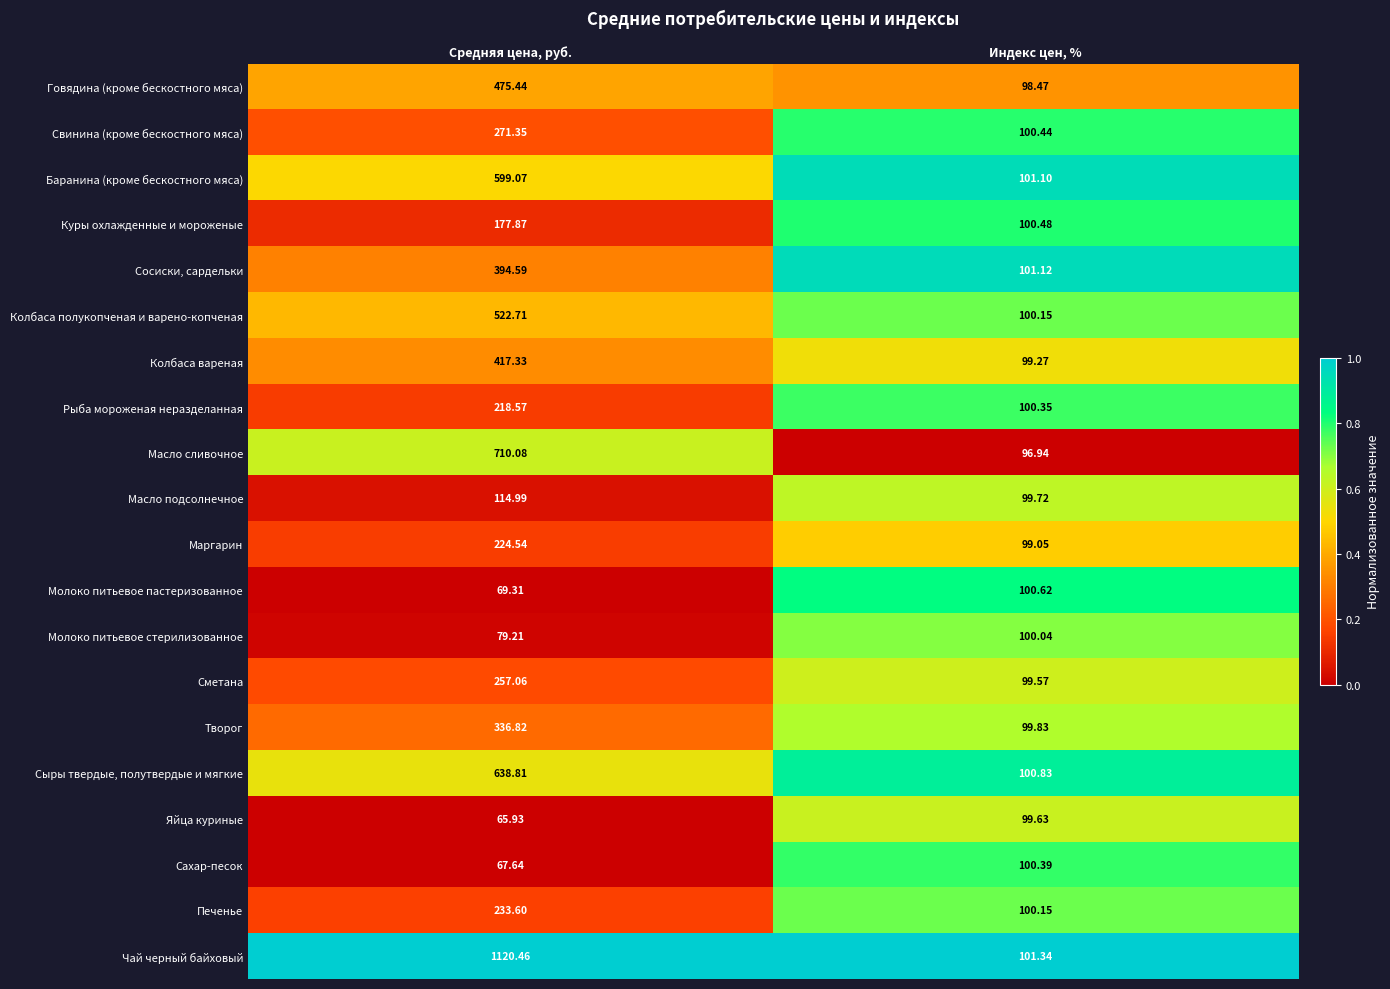

At which category is the sum across all series the highest?

Средняя цена, руб.